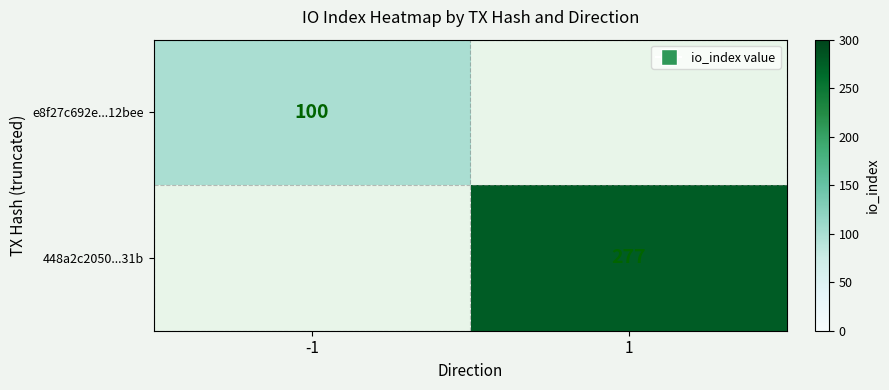

The 448a2c2050...31b series shows 100 at 1. True or false?

False